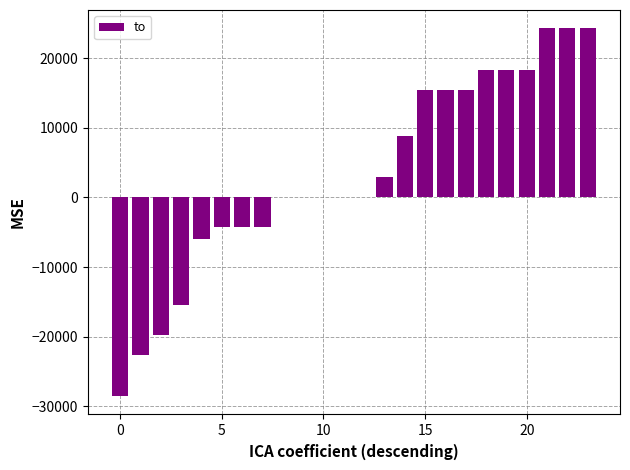

What is the maximum value shown in the chart?

24255